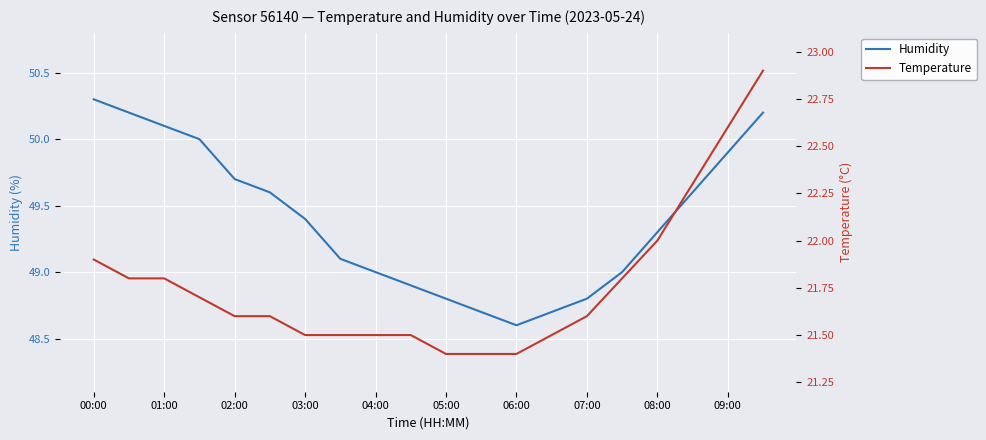

Count the number of data series in this chart.

2